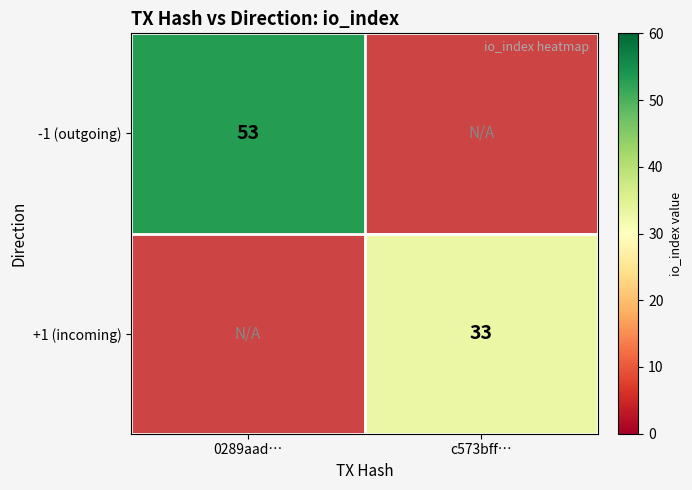

Is it true that +1 (incoming) equals 54 at c573bff…?

False